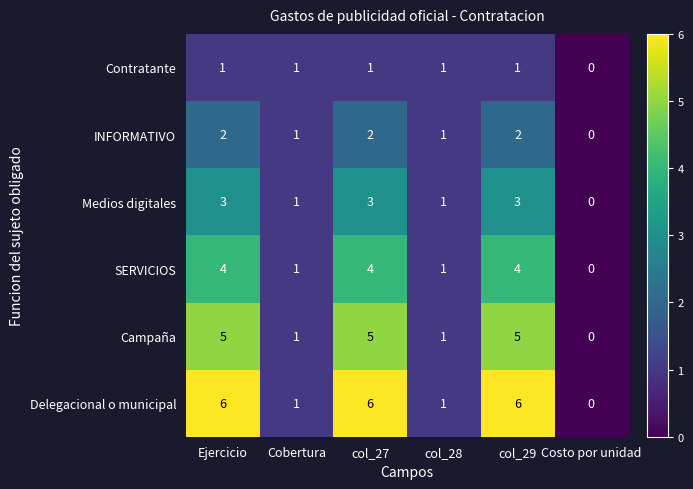

Which series has the largest total across all categories?

Delegacional o municipal